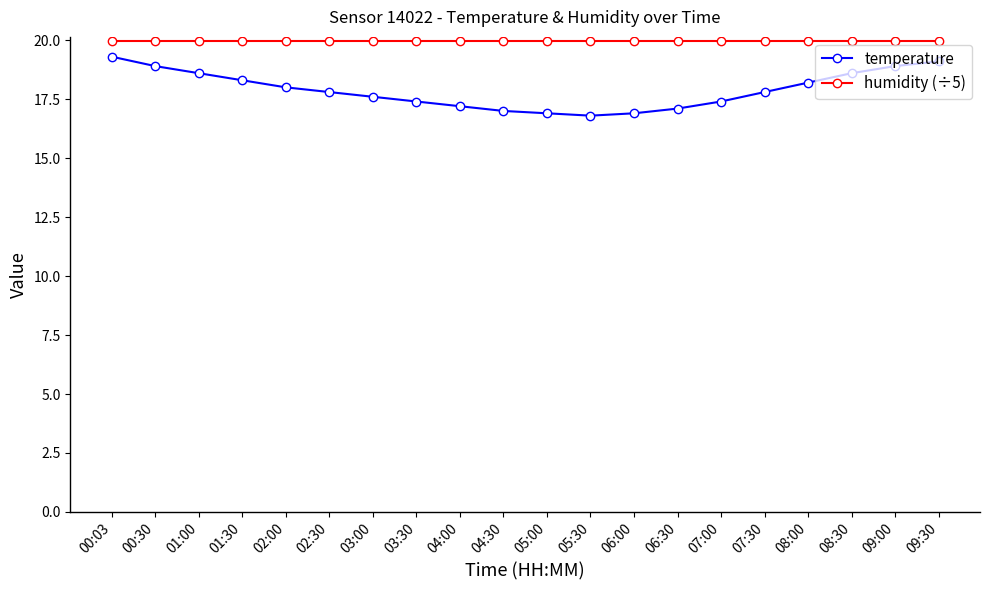

What are all the series names shown in the legend?

temperature, humidity (÷5)